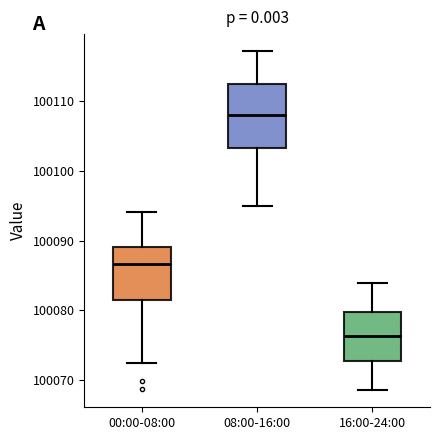

Which box's median line is the lowest?

16:00-24:00